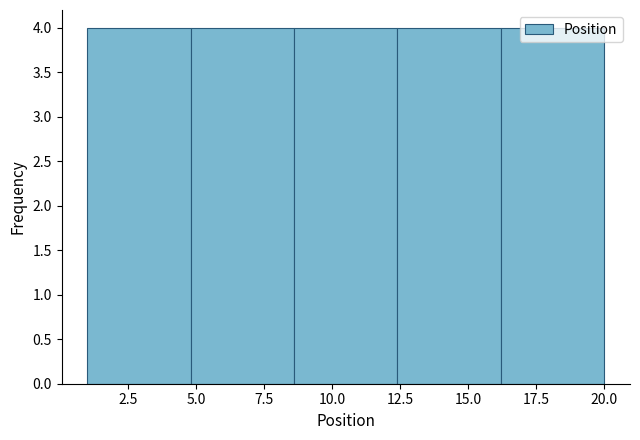

What is the height of the bar covering 4.8 to 8.6 on the x-axis? Neither the bar edges nor the heights are printed on the chart, so give them approximately, as read against the axes.

4